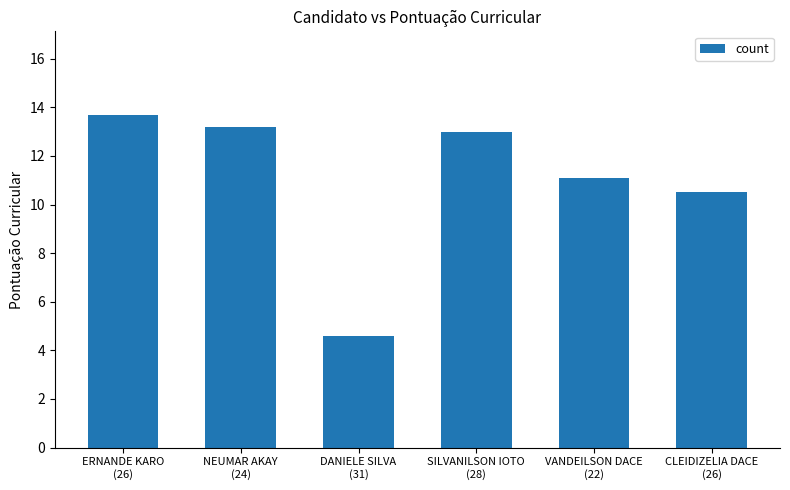

Between SILVANILSON IOTO
(28) and CLEIDIZELIA DACE
(26), which is larger?

SILVANILSON IOTO
(28)